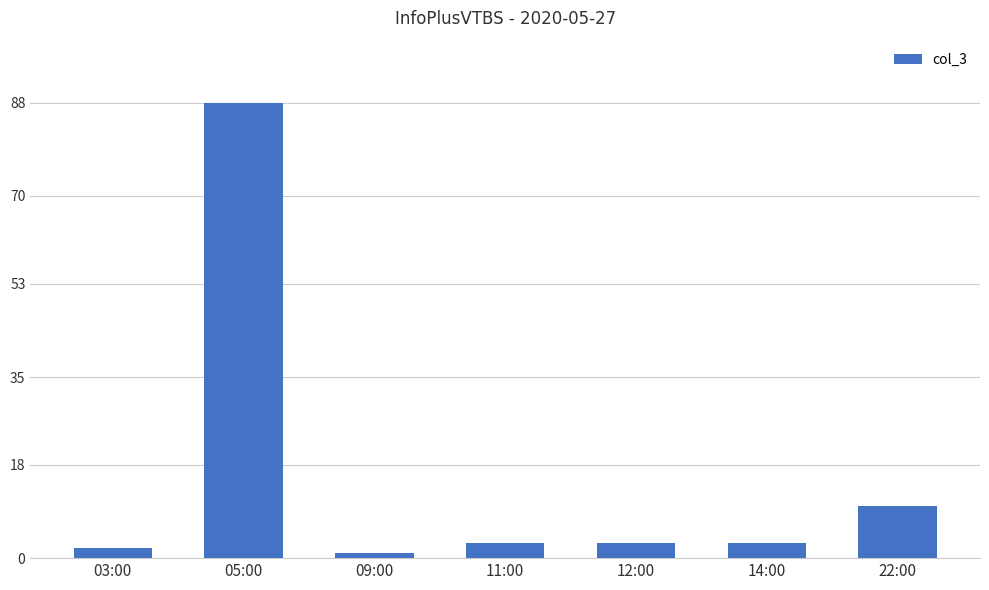

Which label corresponds to the largest value in the chart?

05:00